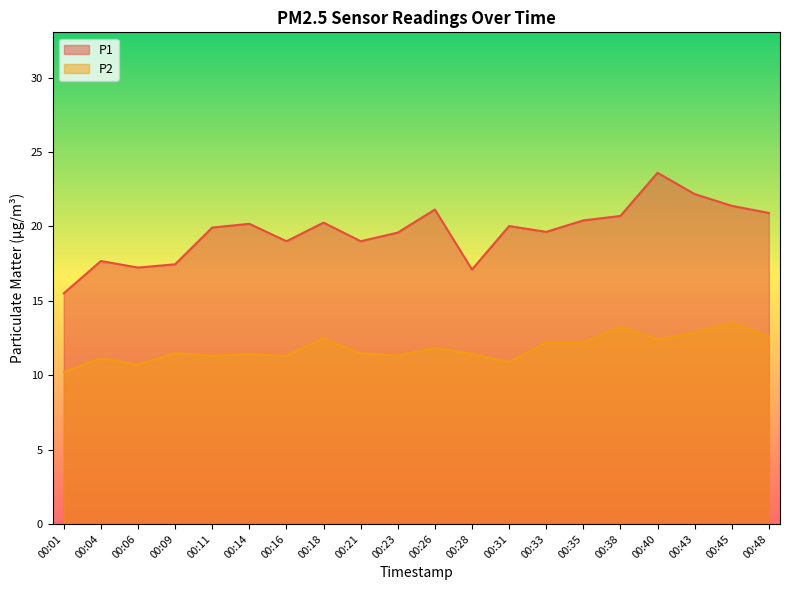

What is the difference between the P2 values at 00:45 and 00:21?

2.1